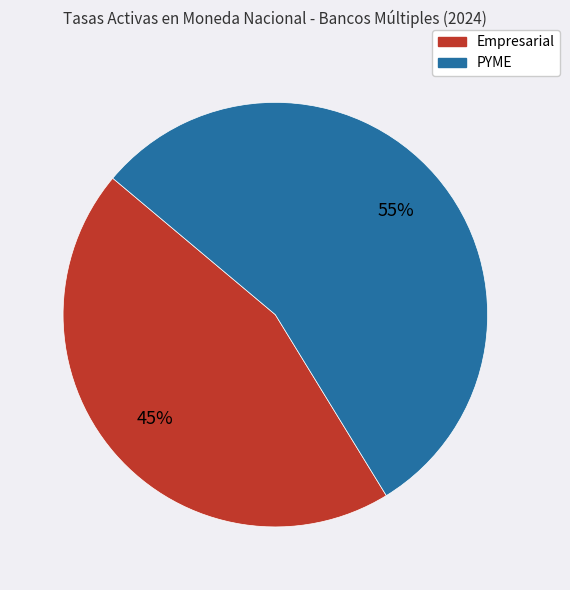

Count the number of slices in the pie.

2